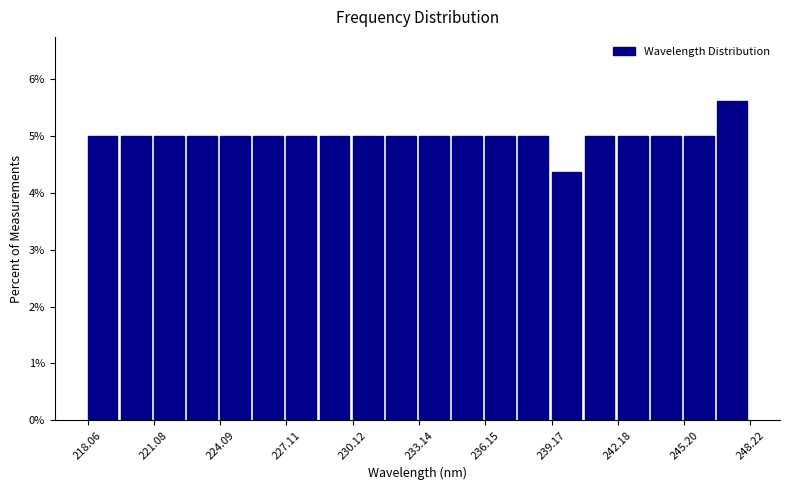

Read against the x-axis, roughly where is the centre of the tallest bar?

247.5